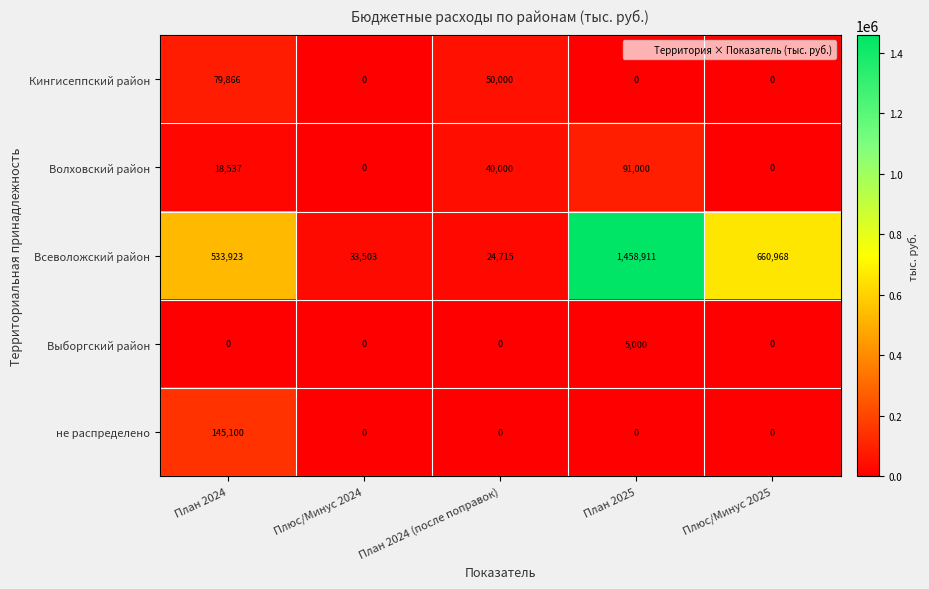

What is the sum of all Выборгский район values?

5000